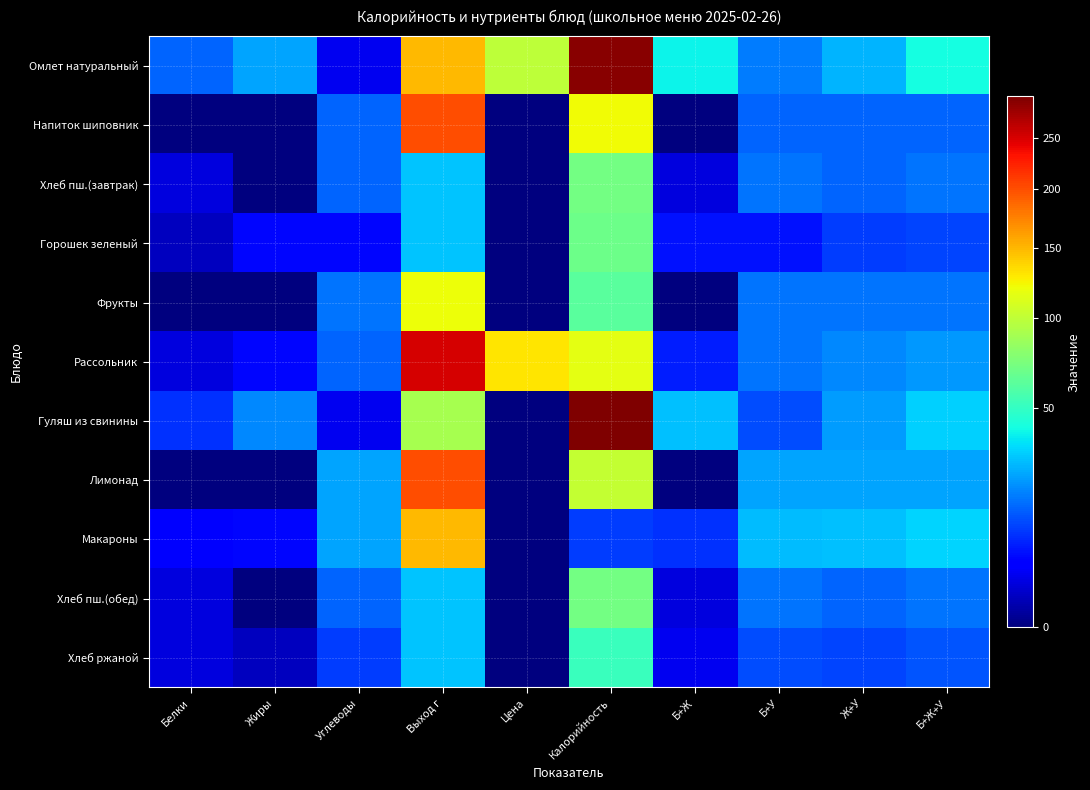

At how many categories does at least one series exceed 144?

2